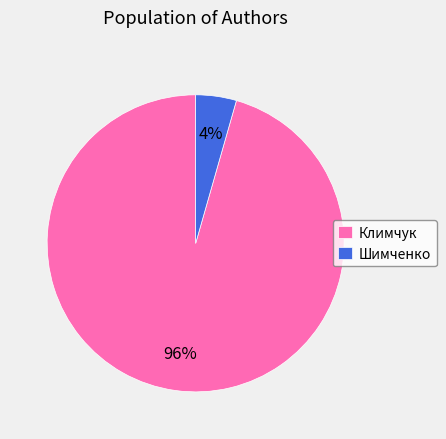

To the nearest percent, what is the combined percentage of Шимченко and Климчук?

100%